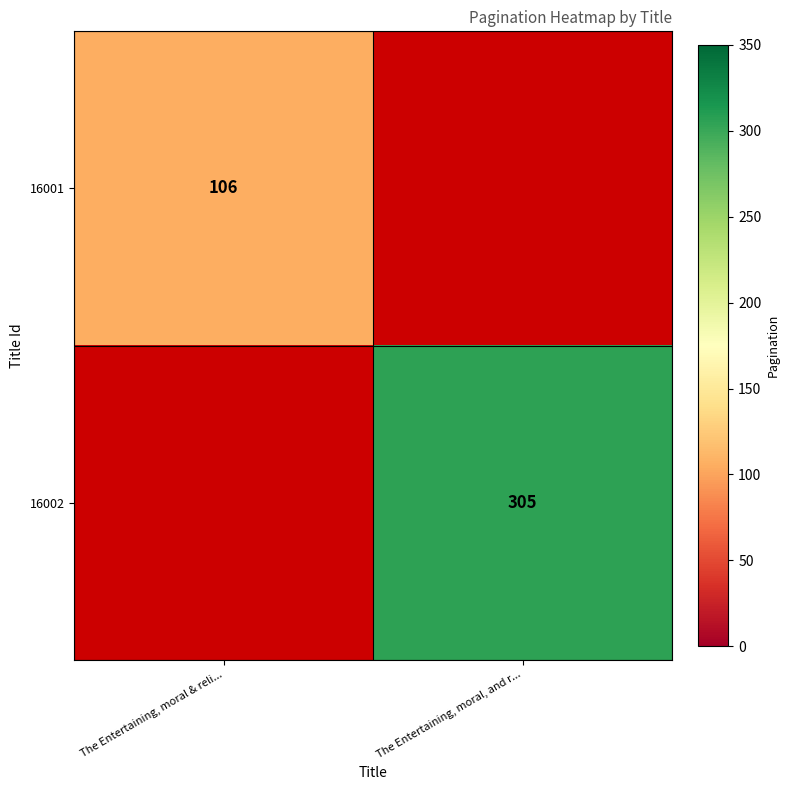

True or false: 16001 has a value of 106 at The Entertaining, moral & reli....

True